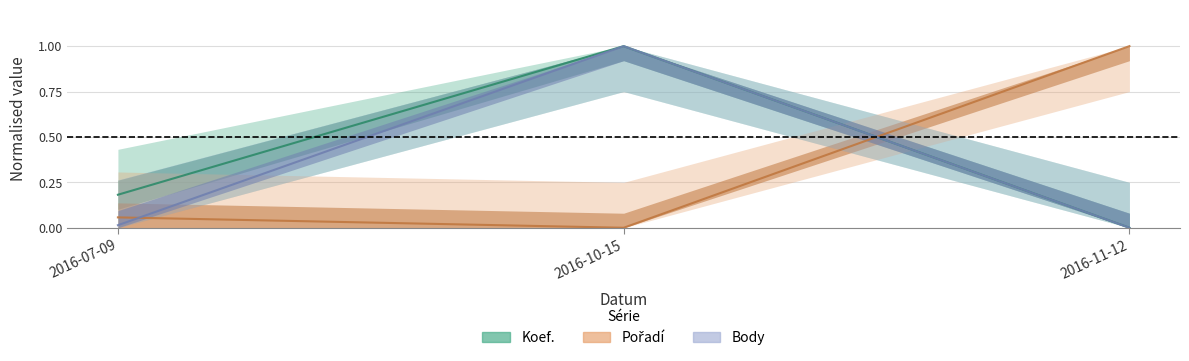

Which has a higher value, 2016-11-12 or 2016-07-09?

2016-07-09